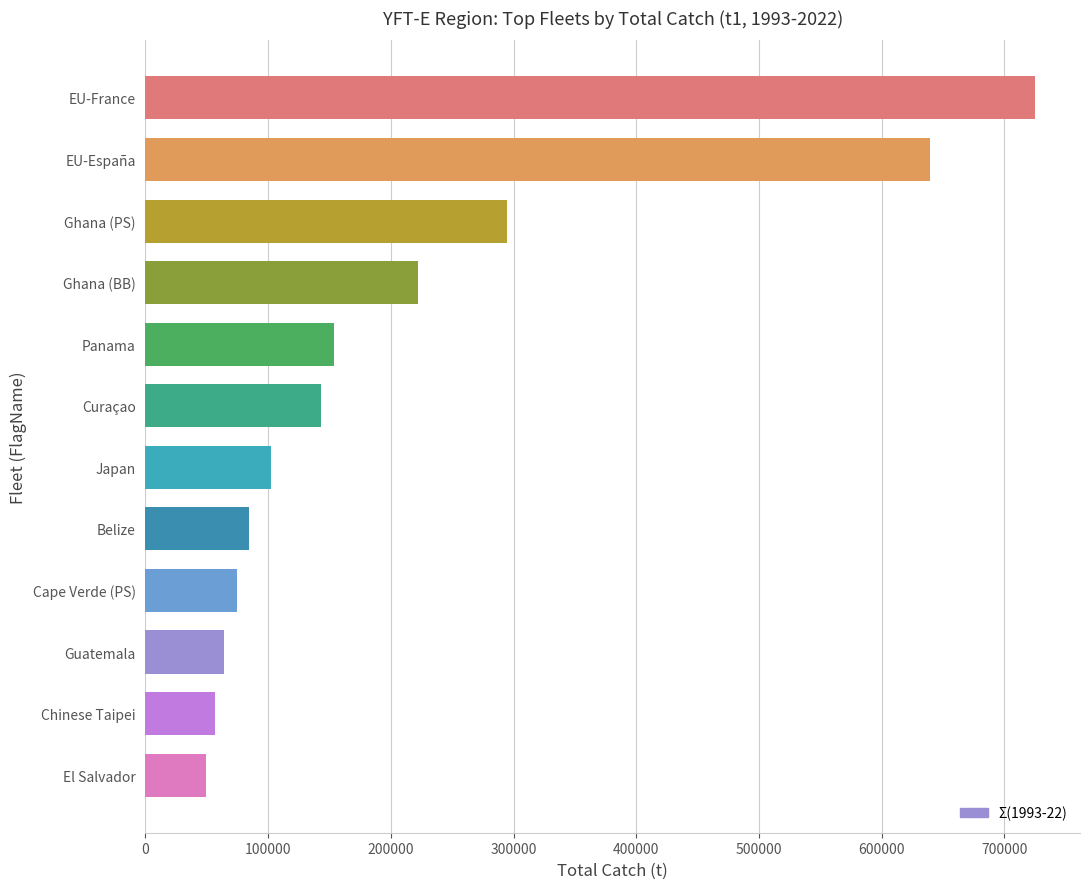

Reading bottom to top, transcribe all the data shown in this chart.

El Salvador=48961.5	Chinese Taipei=56858.3	Guatemala=64352.3	Cape Verde (PS)=74783.3	Belize=84264.7	Japan=102566.9	Curaçao=142656.9	Panama=153247.8	Ghana (BB)=222207.2	Ghana (PS)=294749.0	EU-España=639399.5	EU-France=725391.9